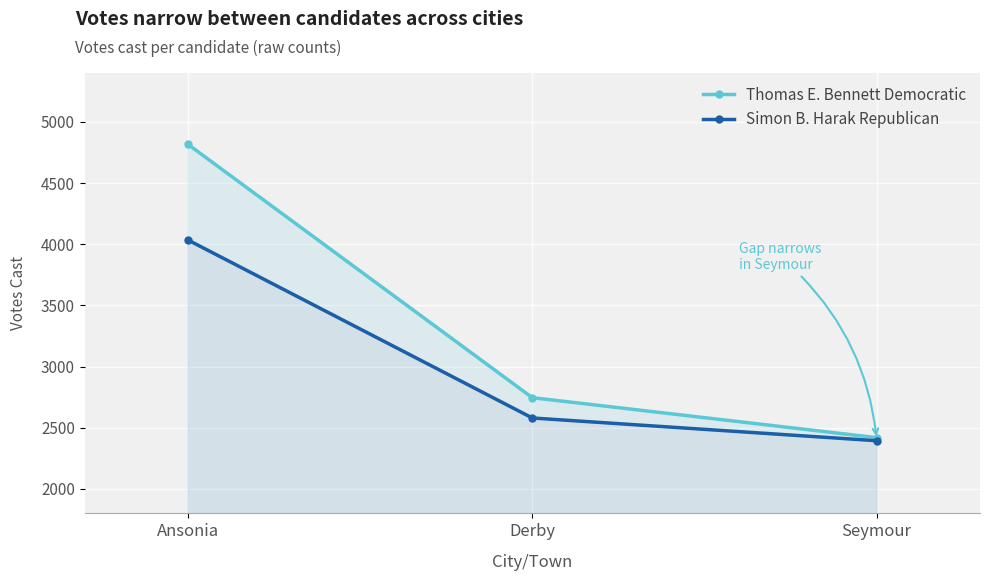

What is the value of the Simon B. Harak Republican point at the 1st from the left?

4035